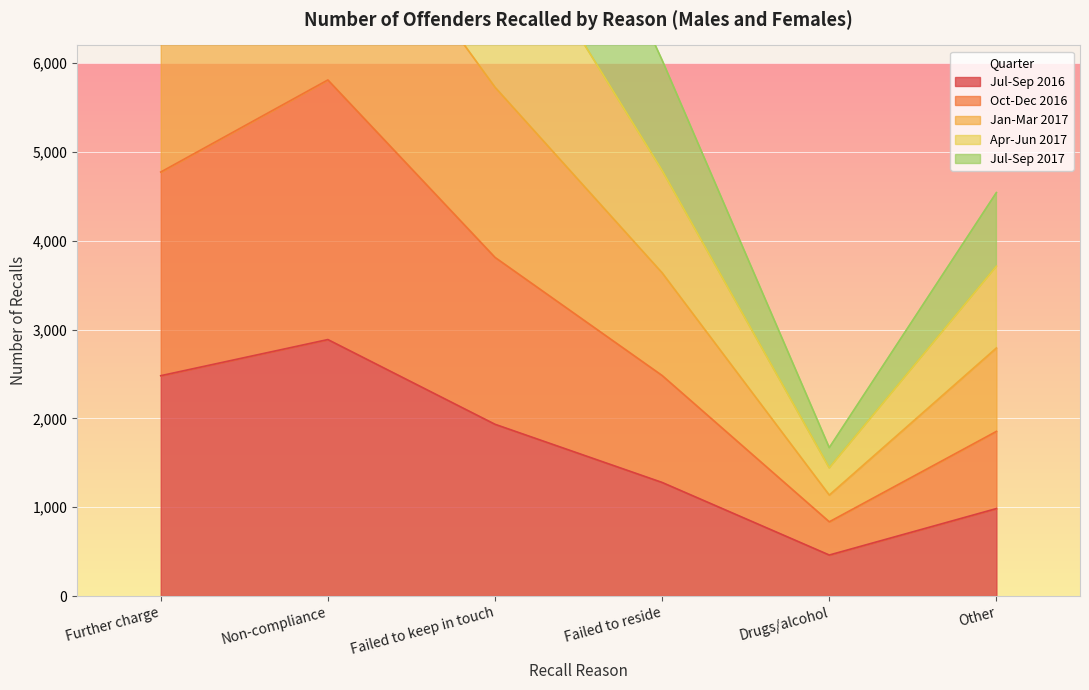

Is it true that Jul-Sep 2016 equals 2481 at Further charge?

True